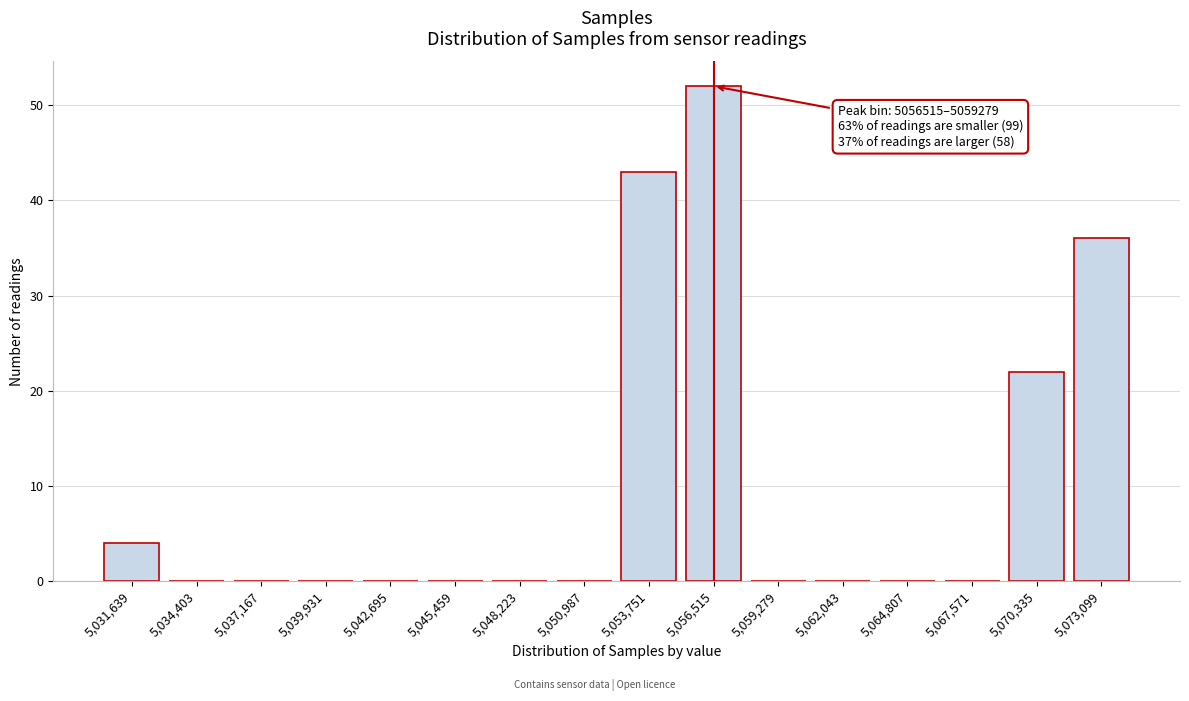

Reading right to left, extract all data points from this chart.

5,073,099=36	5,070,335=22	5,067,571=0	5,064,807=0	5,062,043=0	5,059,279=0	5,056,515=52	5,053,751=43	5,050,987=0	5,048,223=0	5,045,459=0	5,042,695=0	5,039,931=0	5,037,167=0	5,034,403=0	5,031,639=4